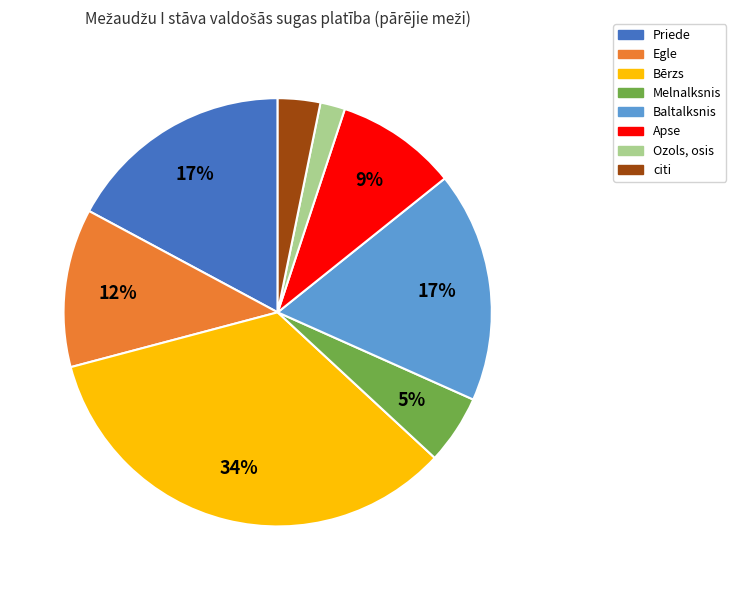

Do Bērzs and Egle together represent more than half of the pie?

No